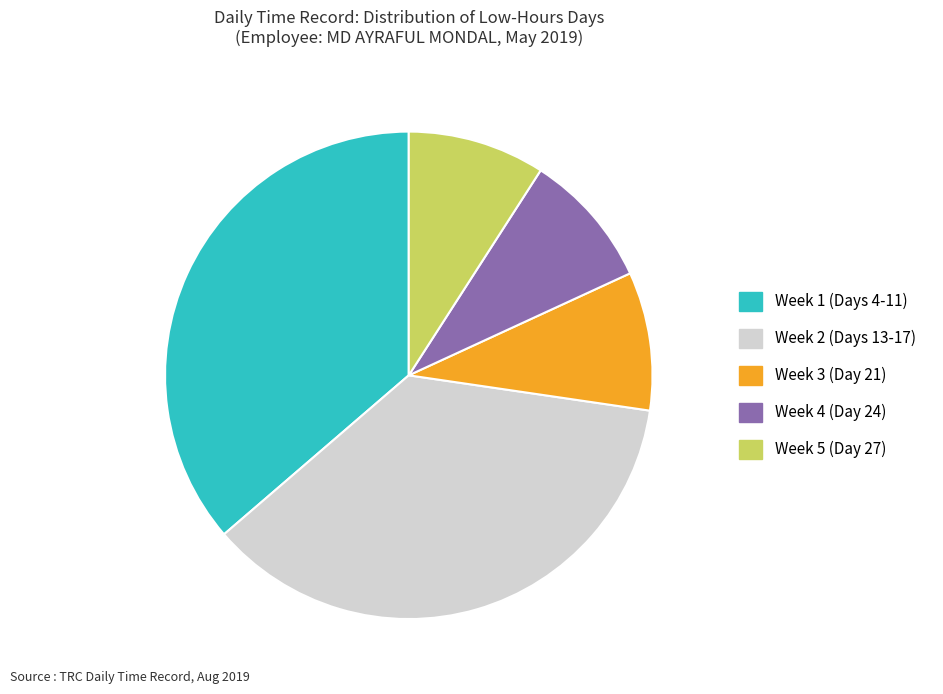

Do Week 2 (Days 13-17) and Week 4 (Day 24) together represent more than half of the pie?

No